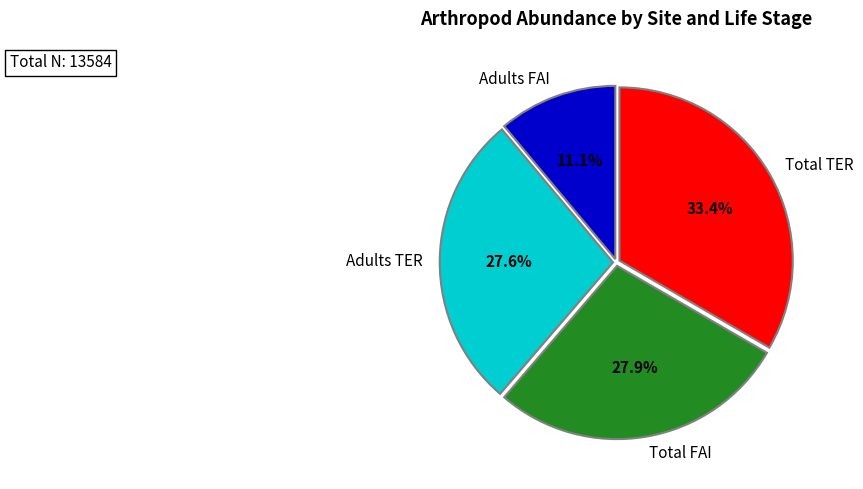

What is the largest slice in the pie chart?

Total TER